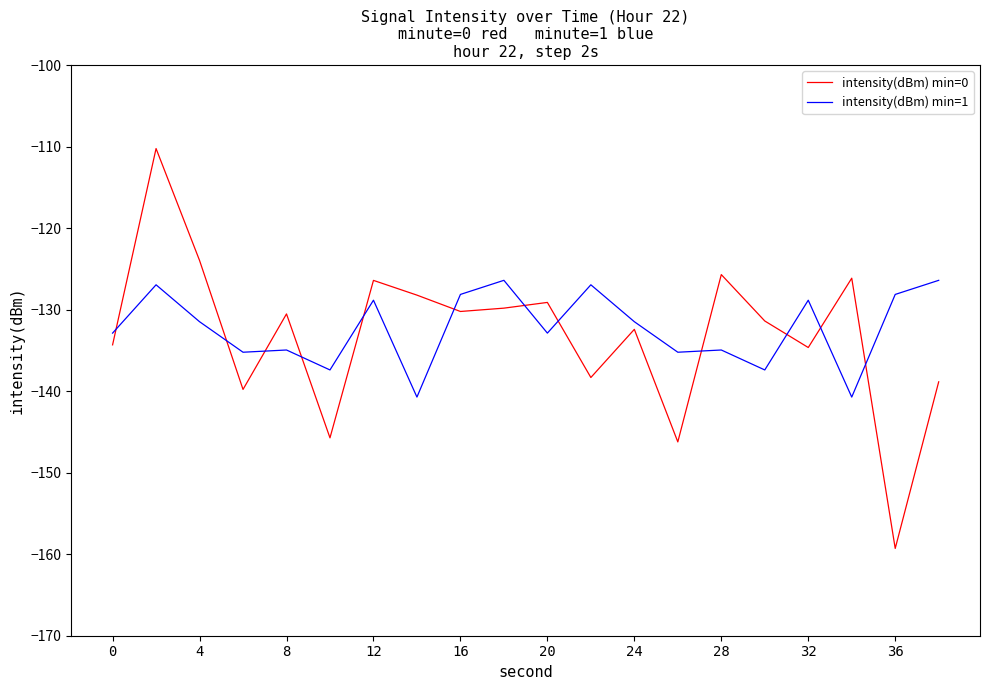

True or false: intensity(dBm) min=0 and intensity(dBm) min=1 cross at least once.

True